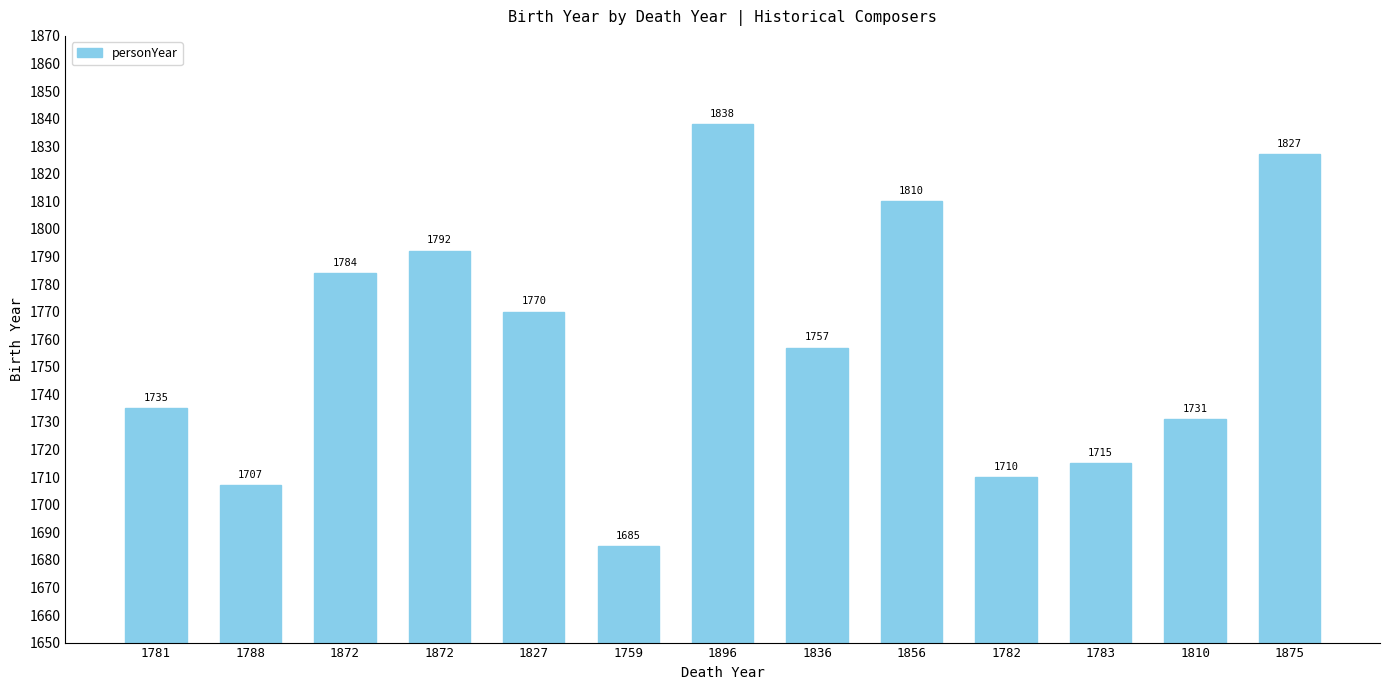

Where does the data first go above 1757?

1872